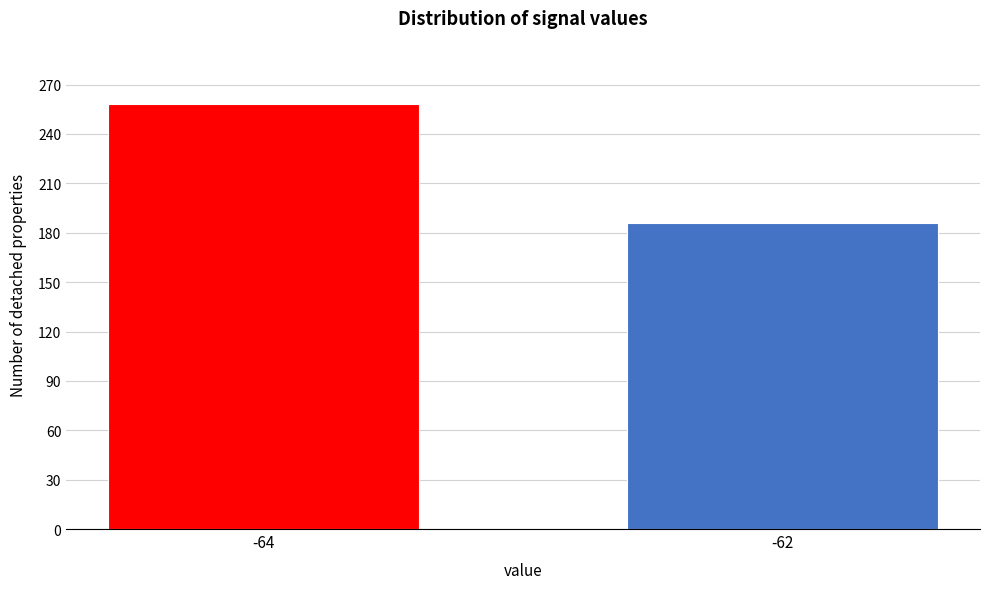

Reading left to right, list all the values displayed in this chart.

258	186